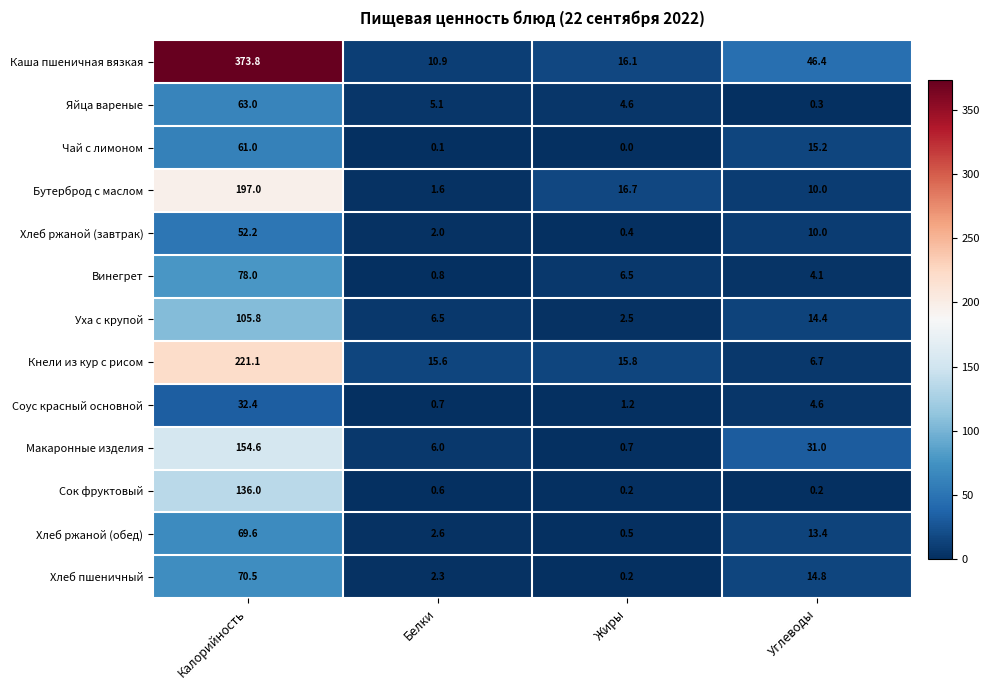

Which label corresponds to the smallest value in the chart?

Жиры